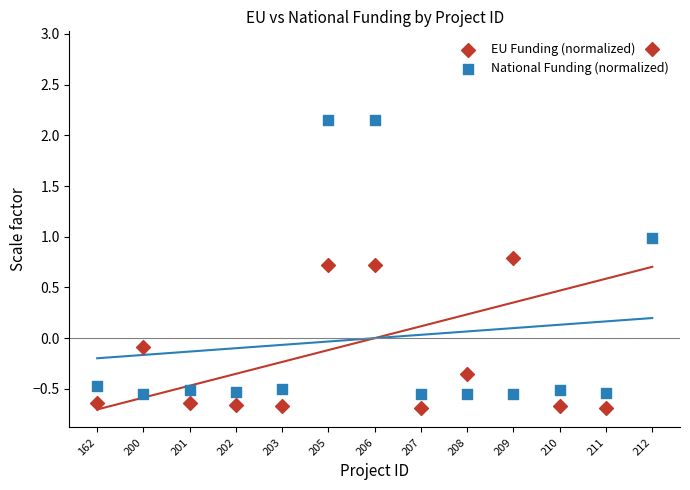

Which series contains the highest Y value?

EU Funding (normalized)